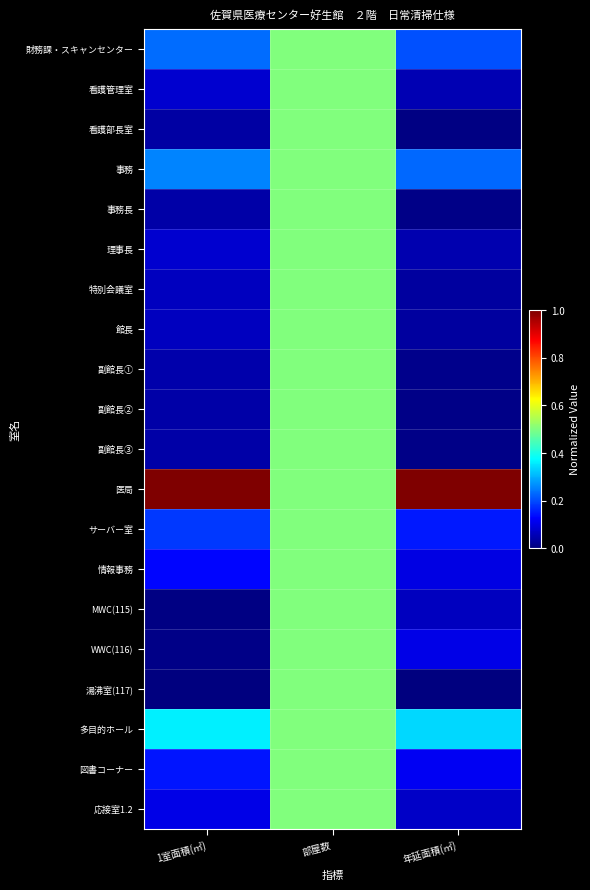

At how many categories does at least one series exceed 0?

3